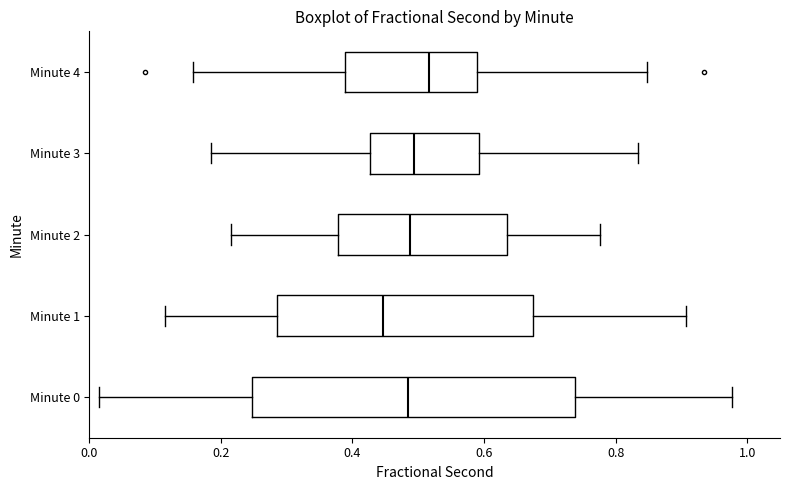

Reading bottom to top, read every box against the x-axis: the position of its median line, the range the box covers, and the ends of its whiskers. The values are not printed on the chart, so give them approximately, as read against the axis.

Minute 0: median 0.48, box 0.24 to 0.74, whiskers 0.02 to 0.98
Minute 1: median 0.44, box 0.28 to 0.68, whiskers 0.12 to 0.90
Minute 2: median 0.48, box 0.38 to 0.64, whiskers 0.22 to 0.78
Minute 3: median 0.50, box 0.42 to 0.60, whiskers 0.18 to 0.84
Minute 4: median 0.52, box 0.38 to 0.58, whiskers 0.16 to 0.84